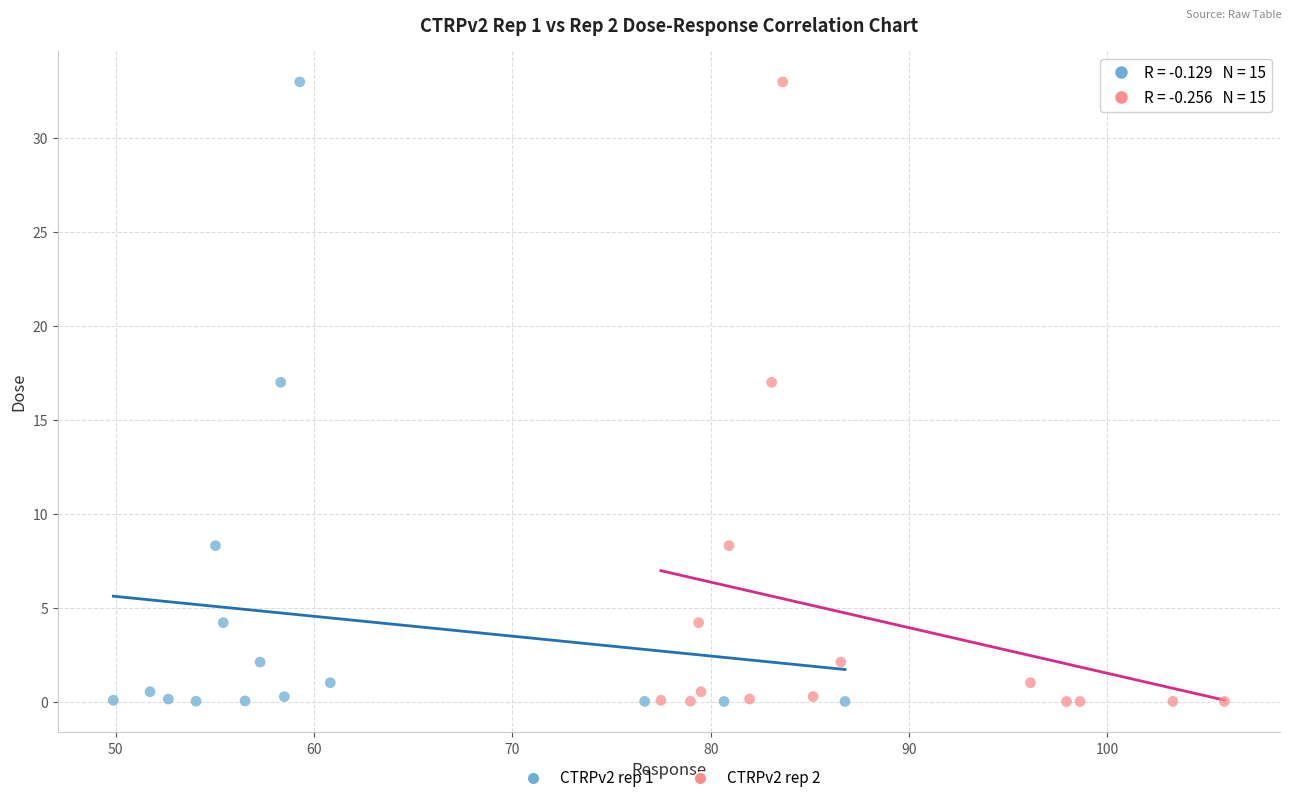

Which series has the widest spread of Y values?

CTRPv2 rep 2